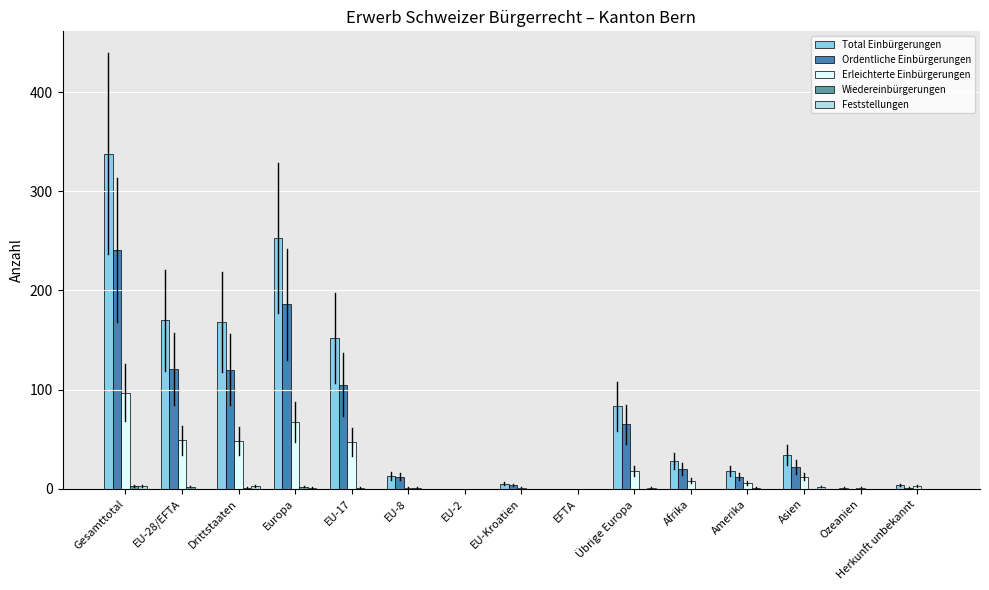

What is the maximum value shown in the chart?

338